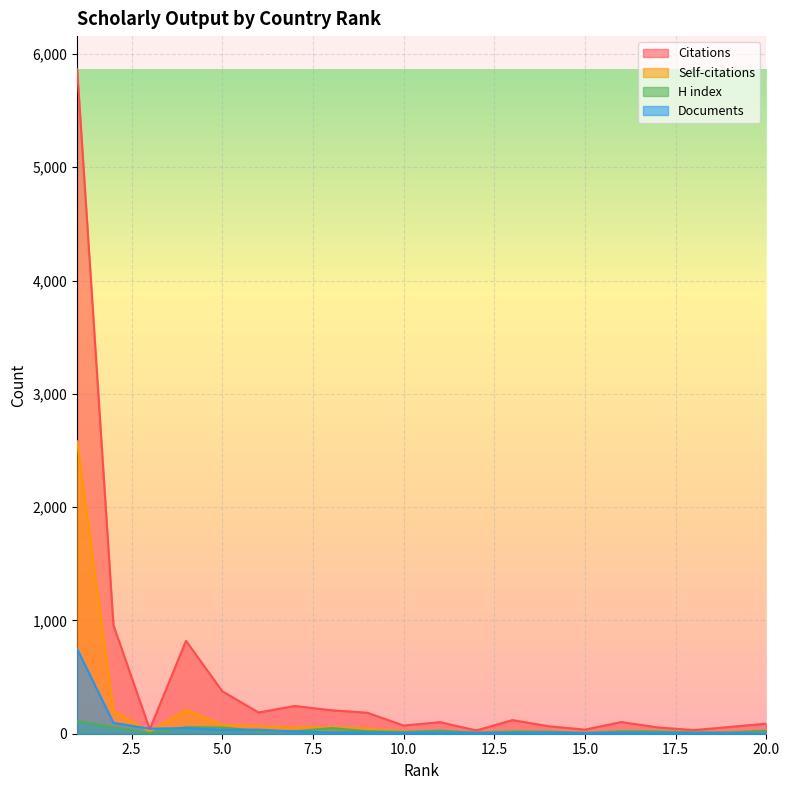

The Citations series shows 36 at 15.0. True or false?

True